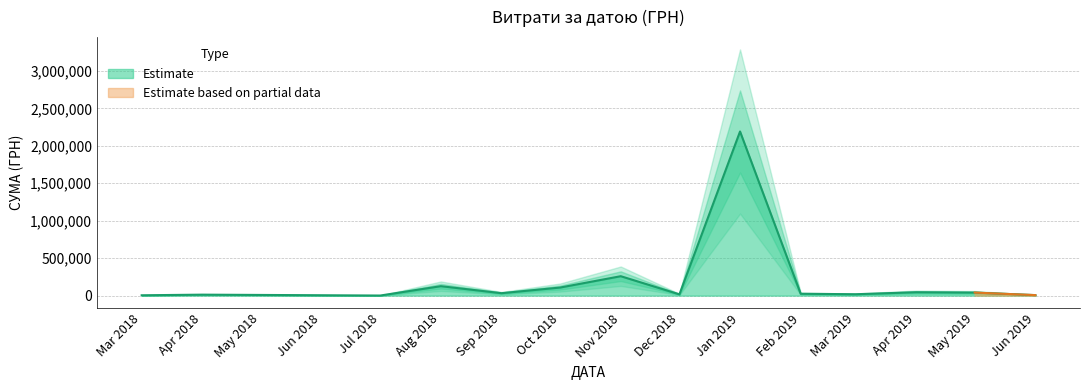

Is it true that the value at 24.04.2018 is 4661.5?

False